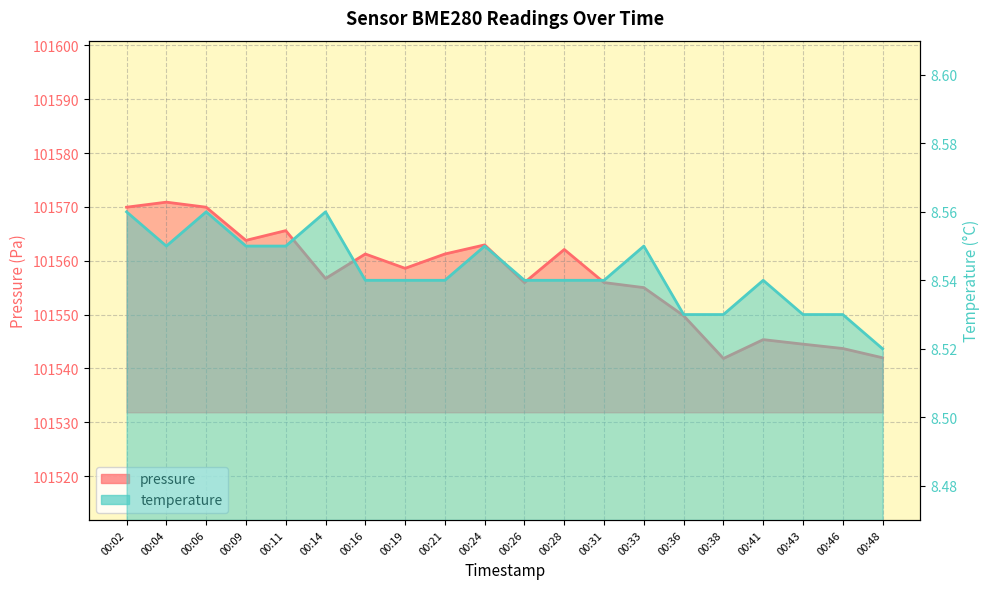

Reading left to right, what are all the values shown in this chart?

pressure: 101569.9	101570.9	101569.9	101563.8	101565.6	101556.7	101561.2	101558.6	101561.2	101562.9	101555.9	101562.1	101555.9	101555.0	101549.8	101541.8	101545.3	101544.5	101543.7	101542.0
temperature: 8.6	8.6	8.6	8.6	8.6	8.6	8.5	8.5	8.5	8.6	8.5	8.5	8.5	8.6	8.5	8.5	8.5	8.5	8.5	8.5